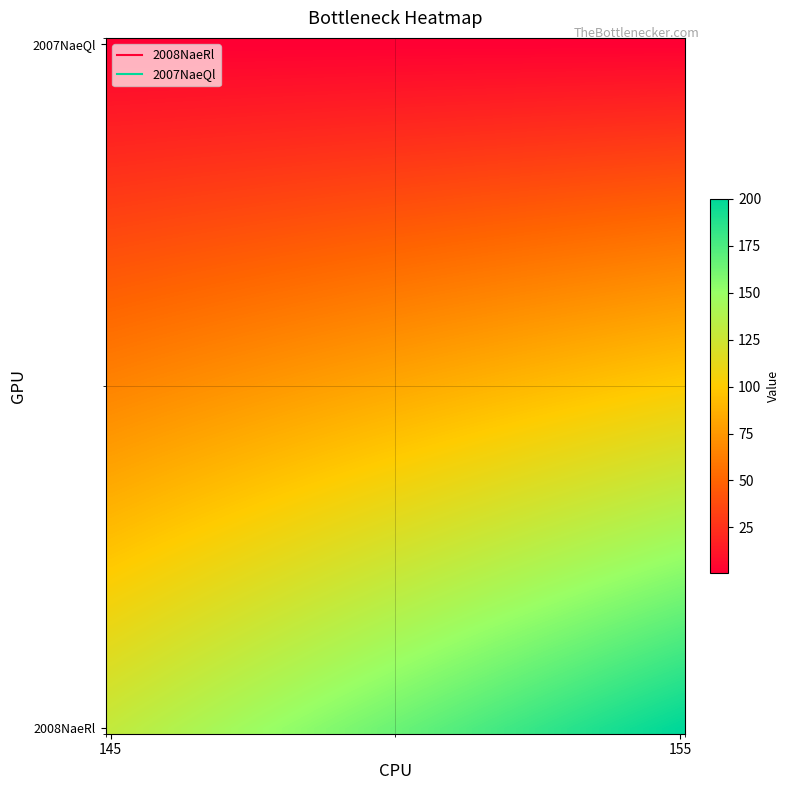

List the series in order of their peak value, lowest first.

2007NaeQl, 2008NaeRl